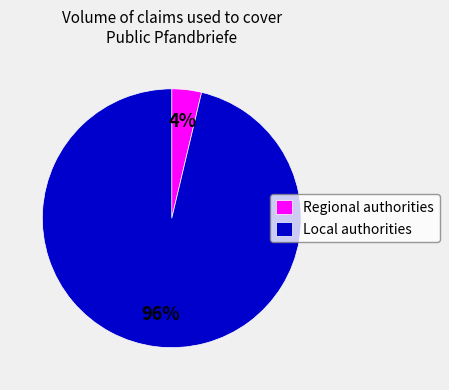

To the nearest percent, what is the average slice percentage?

50%